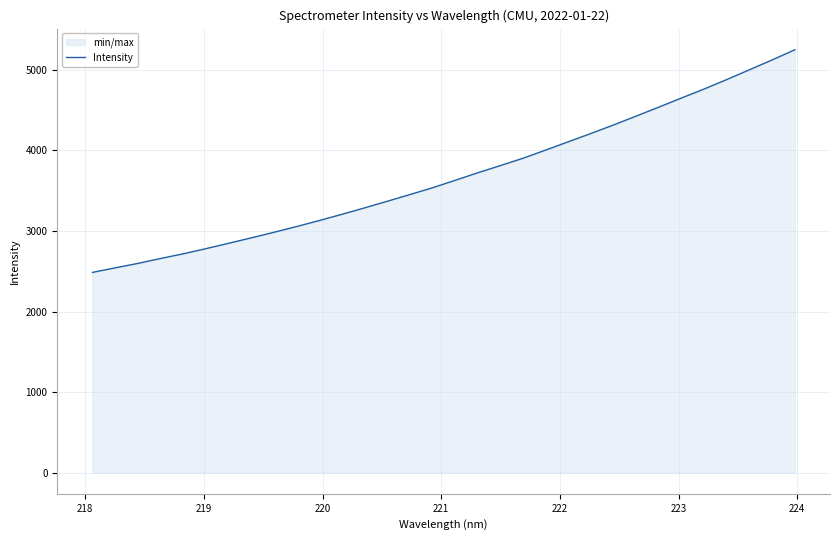

What is the smallest value displayed?

2486.4